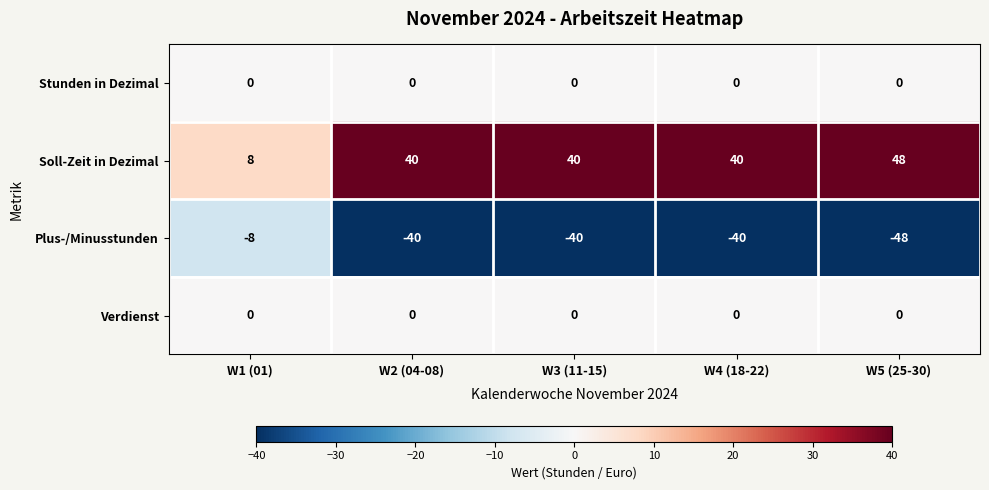

True or false: Verdienst has a value of 0 at W3 (11-15).

True